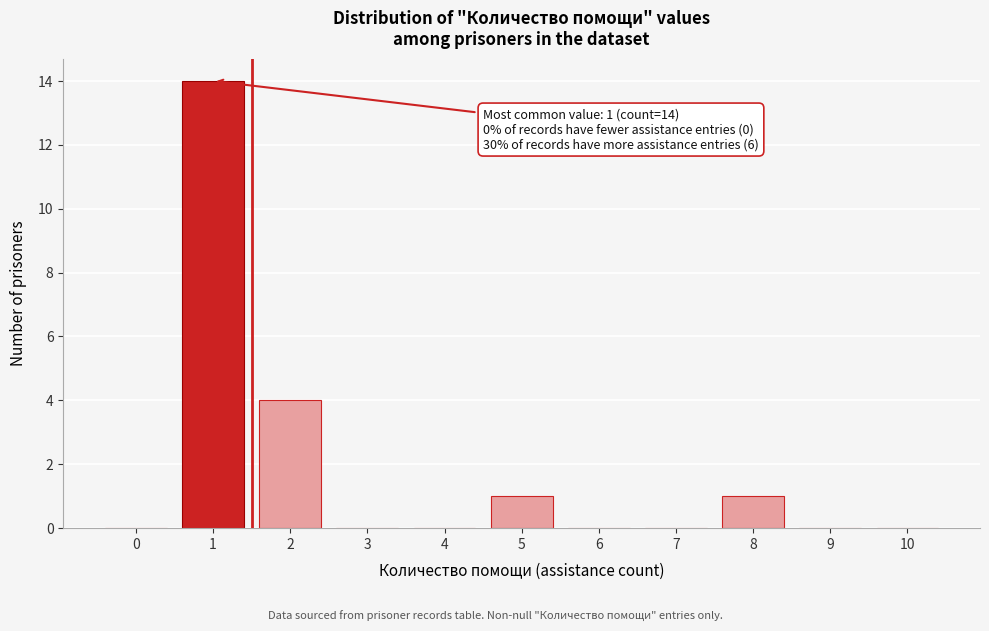

Reading right to left, what are all the values shown in this chart?

10=0	9=0	8=1	7=0	6=0	5=1	4=0	3=0	2=4	1=14	0=0